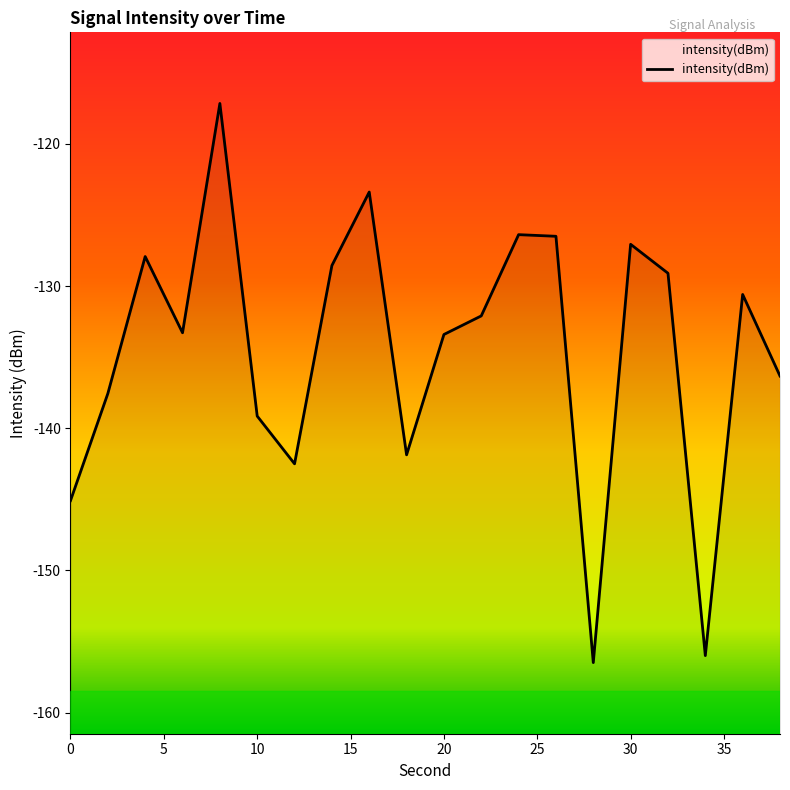

At which category does the data reach its first local peak?

4